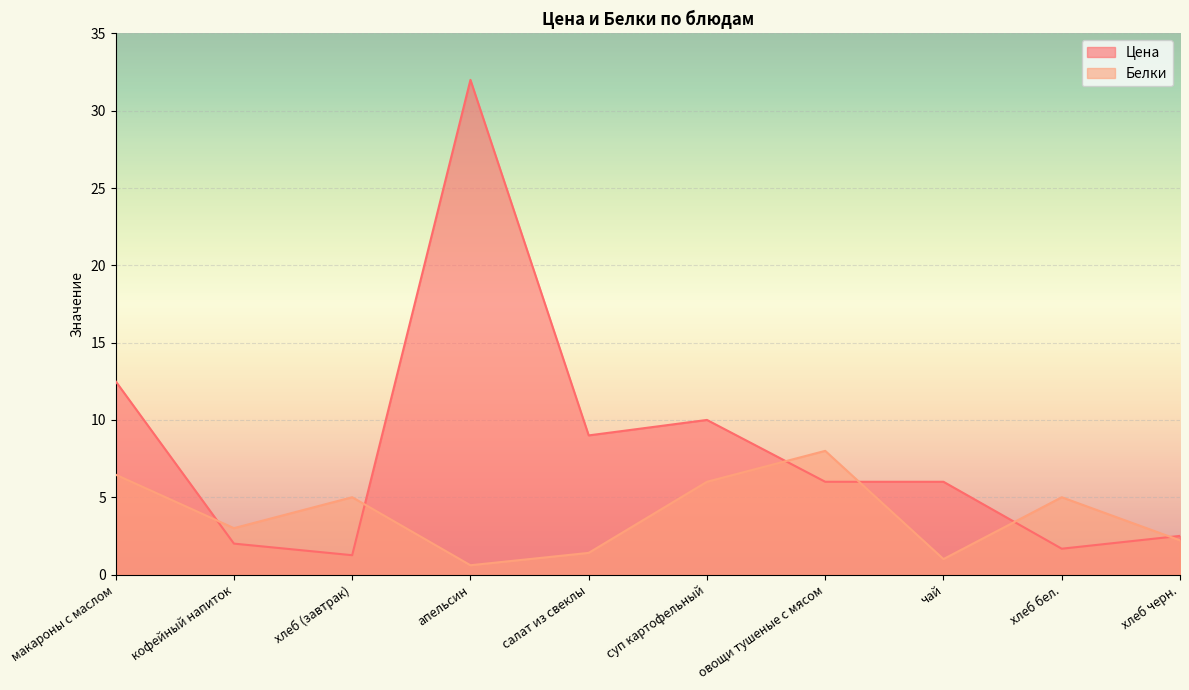

What is the maximum value for Цена?

32.0